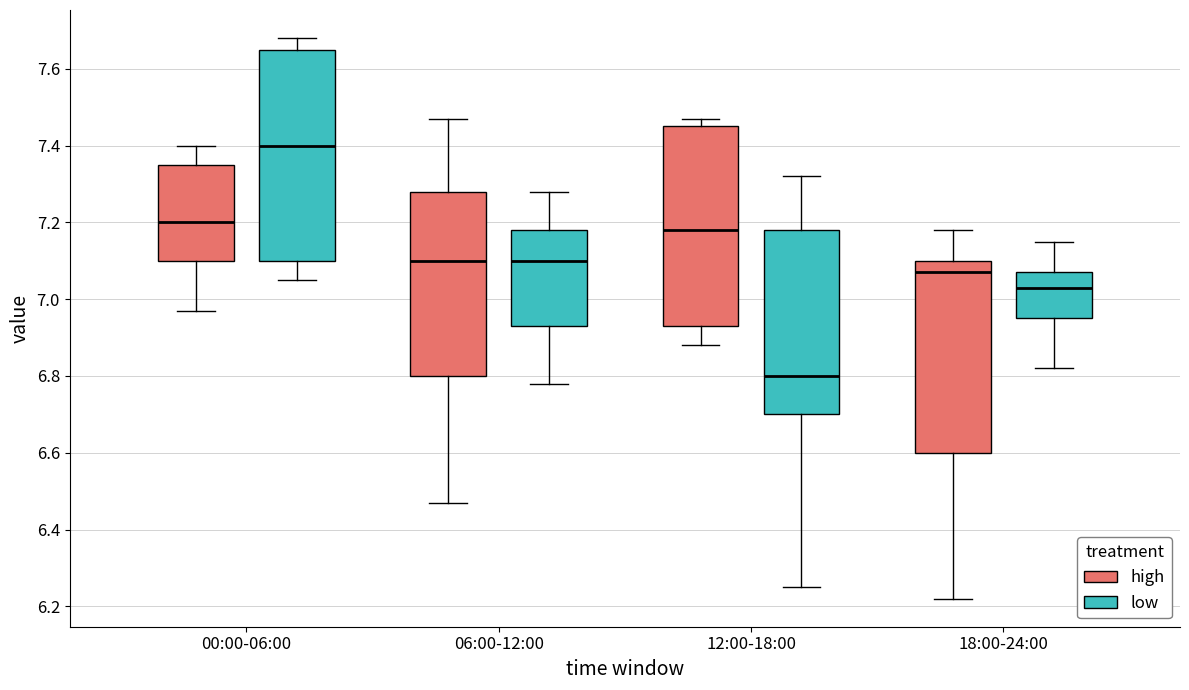

Reading left to right, transcribe this box plot: for each box, give where its median line is, the range the box spans, and where its two whiskers end, as read against the y-axis. The values are not printed on the chart, so give them approximately, as read against the axis.

00:00-06:00 (high): median 7.20, box 7.10 to 7.36, whiskers 6.98 to 7.40
00:00-06:00 (low): median 7.40, box 7.10 to 7.66, whiskers 7.06 to 7.68
06:00-12:00 (high): median 7.10, box 6.80 to 7.28, whiskers 6.48 to 7.48
06:00-12:00 (low): median 7.10, box 6.94 to 7.18, whiskers 6.78 to 7.28
12:00-18:00 (high): median 7.18, box 6.94 to 7.46, whiskers 6.88 to 7.48
12:00-18:00 (low): median 6.80, box 6.70 to 7.18, whiskers 6.26 to 7.32
18:00-24:00 (high): median 7.08, box 6.60 to 7.10, whiskers 6.22 to 7.18
18:00-24:00 (low): median 7.04, box 6.96 to 7.08, whiskers 6.82 to 7.16